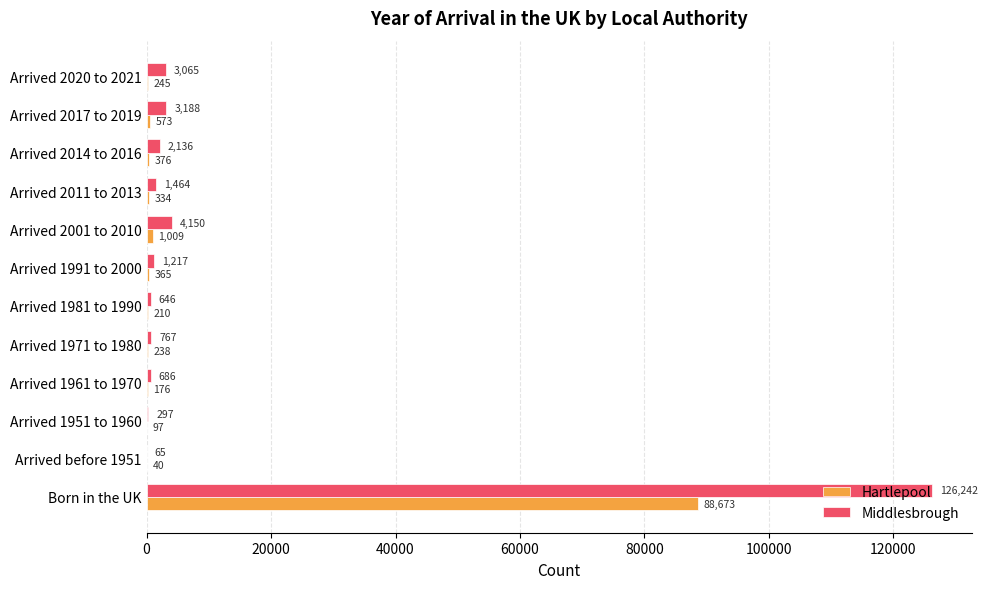

Between Born in the UK and Arrived 1961 to 1970, which series saw the biggest shift?

Middlesbrough